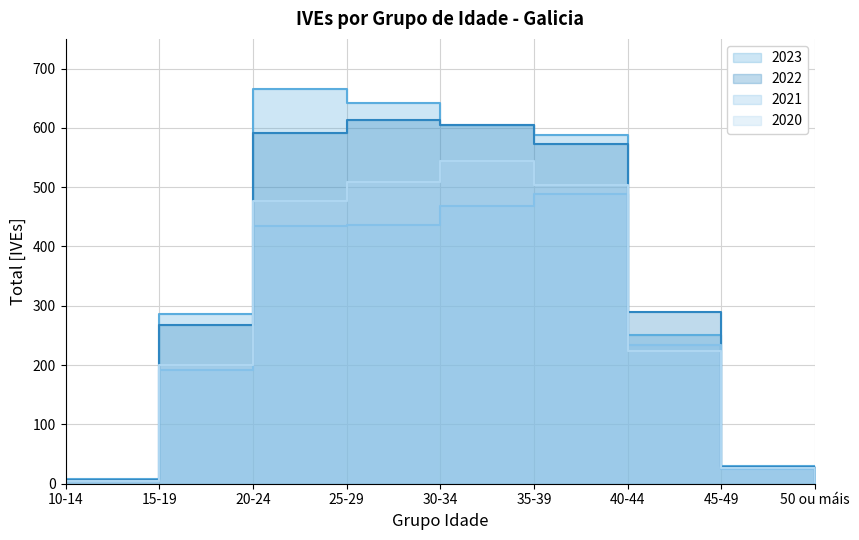

At which label does 2022 first exceed 289?

20-24